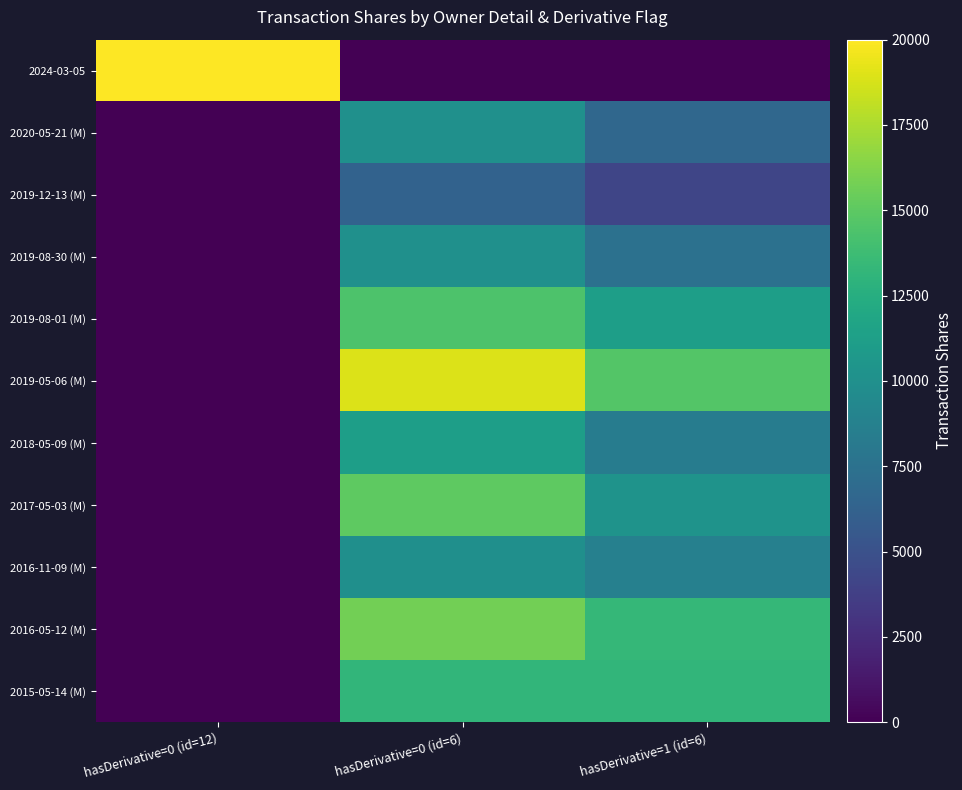

Rank the series at hasDerivative=0 (id=6) from lowest to highest value.

2024-03-05, 2019-12-13 (M), 2016-11-09 (M), 2020-05-21 (M), 2019-08-30 (M), 2018-05-09 (M), 2015-05-14 (M), 2019-08-01 (M), 2017-05-03 (M), 2016-05-12 (M), 2019-05-06 (M)